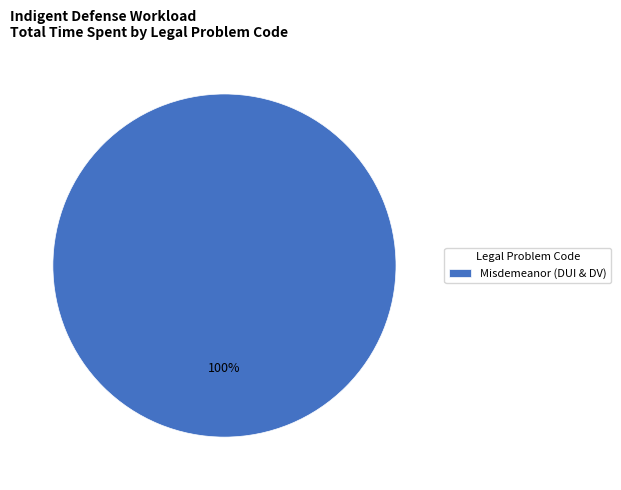

Is there any slice that represents more than half of the pie?

Yes